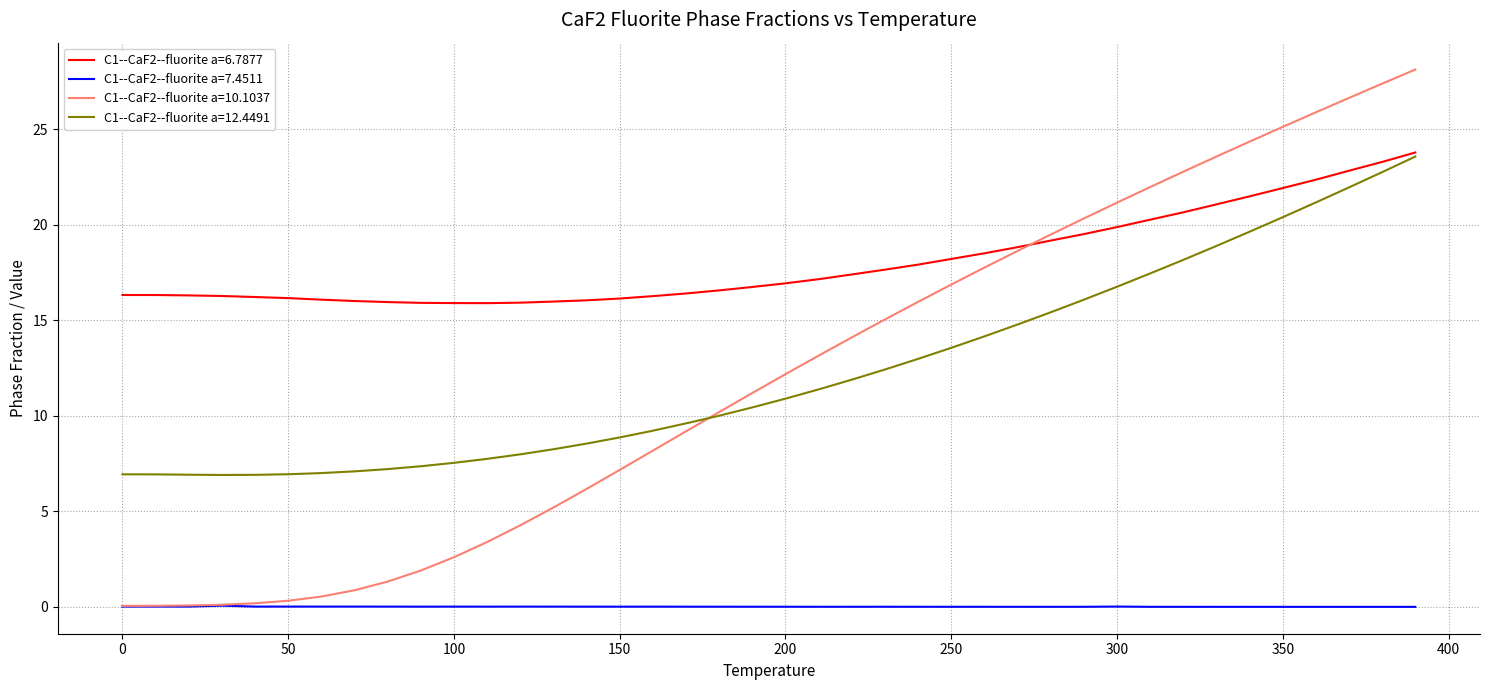

True or false: C1--CaF2--fluorite a=7.4511 and C1--CaF2--fluorite a=12.4491 intersect in this chart.

False